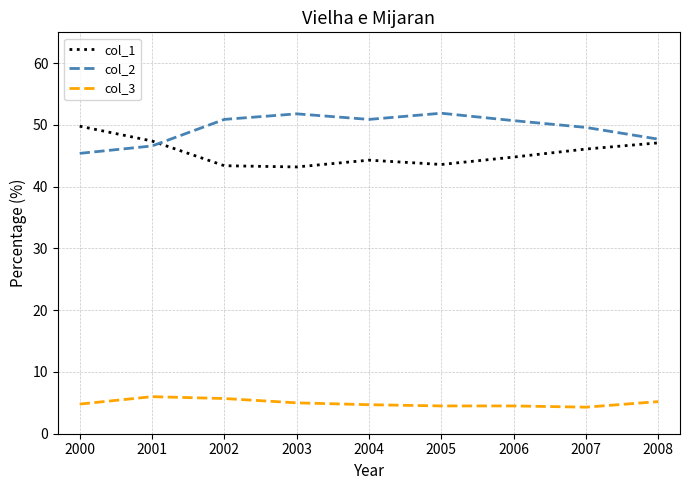

What is the highest value of the col_3 series?

6.0